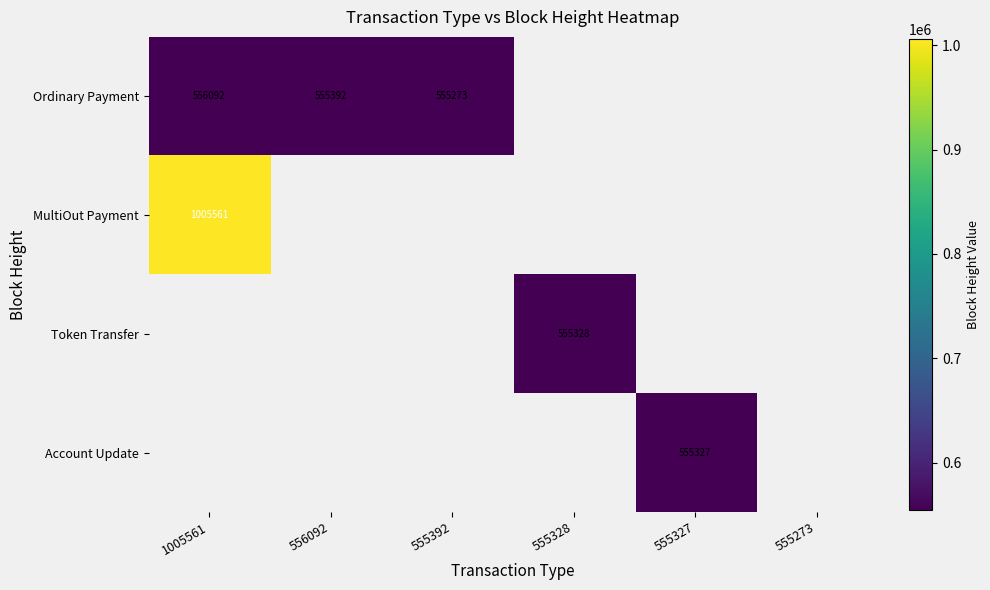

At which category does the chart reach its minimum across all series?

555392